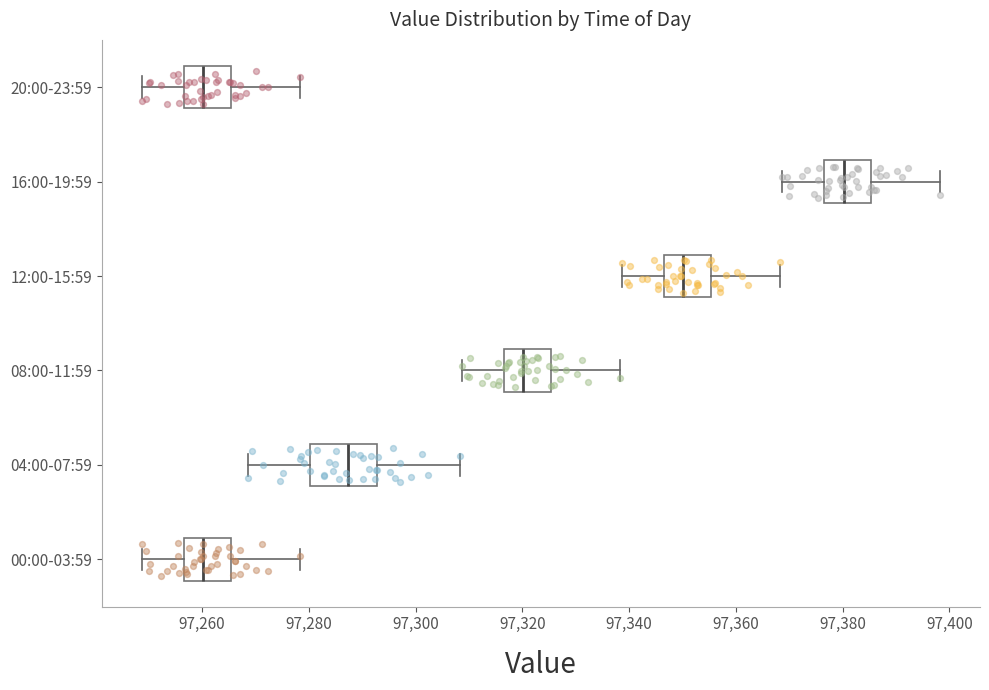

Reading bottom to top, read every box against the x-axis: the position of its median line, the range the box covers, and the ends of its whiskers. The values are not printed on the chart, so give them approximately, as read against the axis.

00:00-03:59: median 97260, box 97256 to 97266, whiskers 97248 to 97278
04:00-07:59: median 97288, box 97280 to 97292, whiskers 97268 to 97308
08:00-11:59: median 97320, box 97316 to 97326, whiskers 97308 to 97338
12:00-15:59: median 97350, box 97346 to 97356, whiskers 97338 to 97368
16:00-19:59: median 97380, box 97376 to 97386, whiskers 97368 to 97398
20:00-23:59: median 97260, box 97256 to 97266, whiskers 97248 to 97278